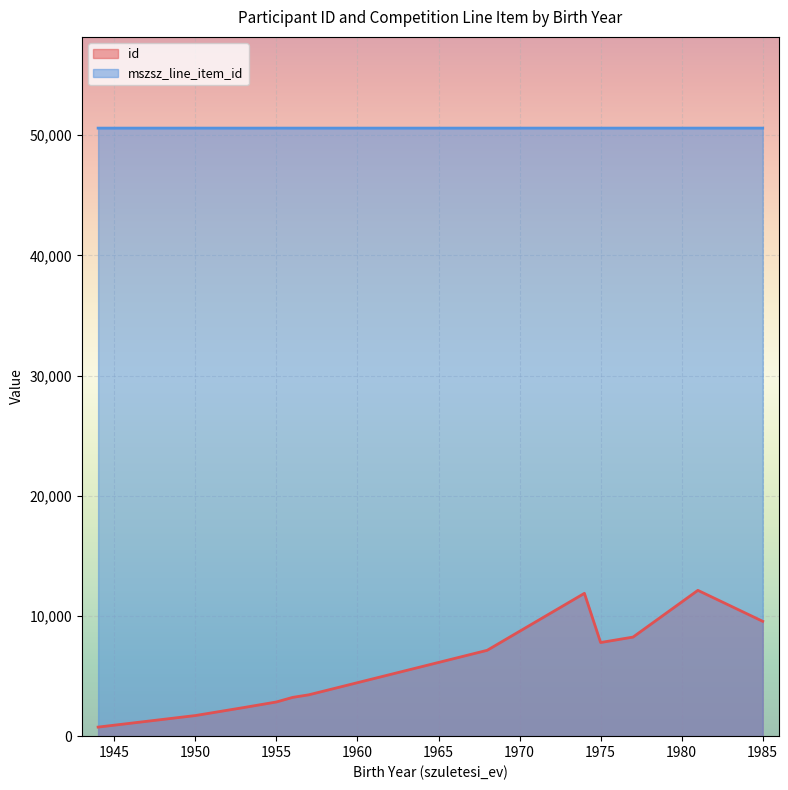

At which category is the sum across all series the highest?

1981